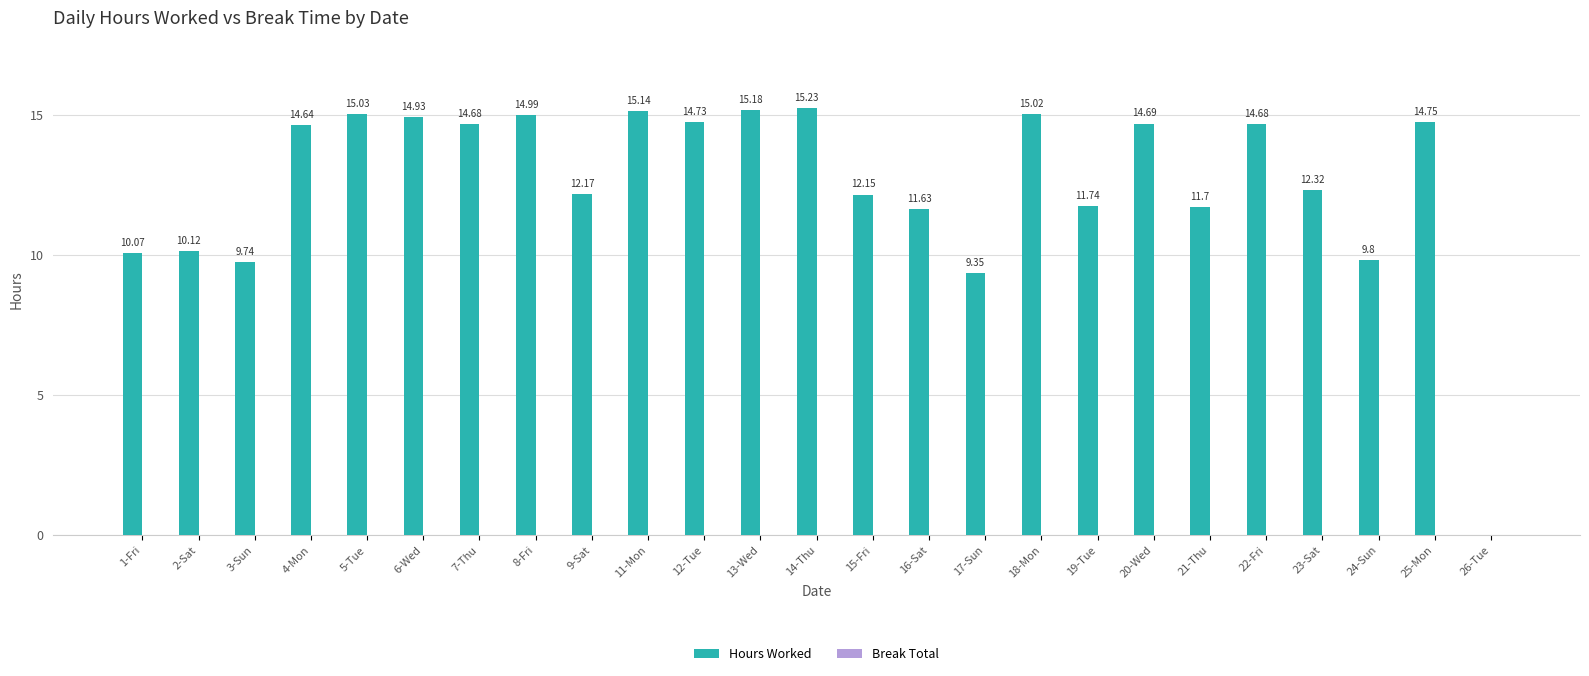

What is the sum of all values?

314.5